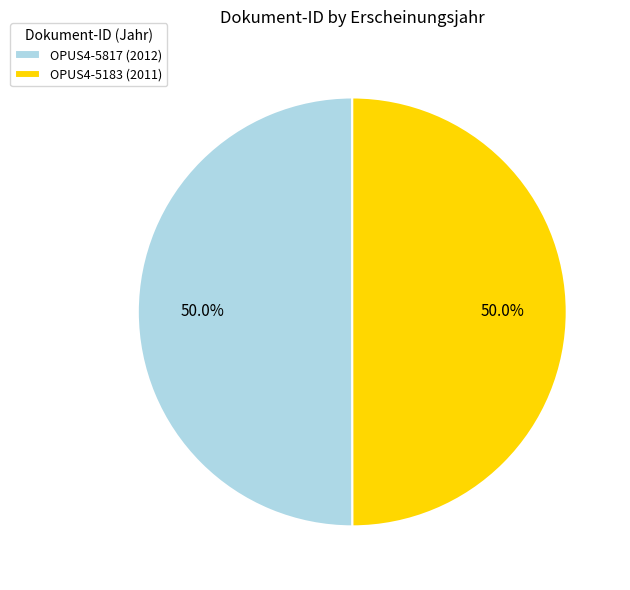

Count the number of slices in the pie.

2